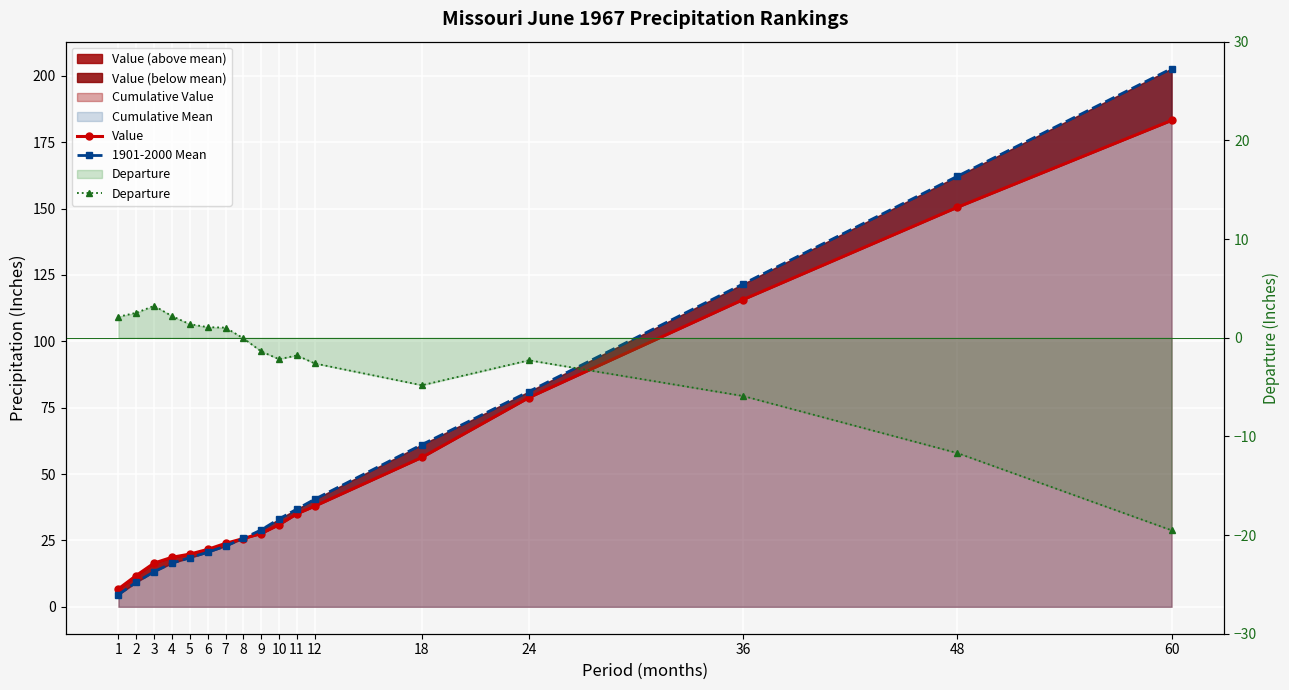

What is the sum of all 1901-2000 Mean values?

899.5